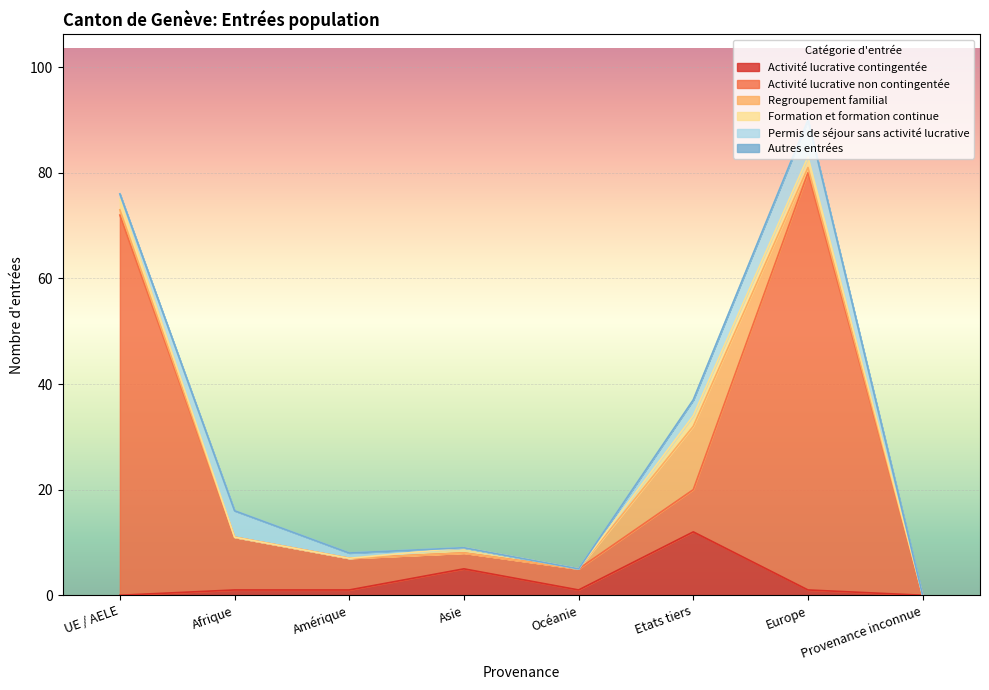

What are all the series names shown in the legend?

Activité lucrative contingentée, Activité lucrative non contingentée, Regroupement familial, Formation et formation continue, Permis de séjour sans activité lucrative, Autres entrées